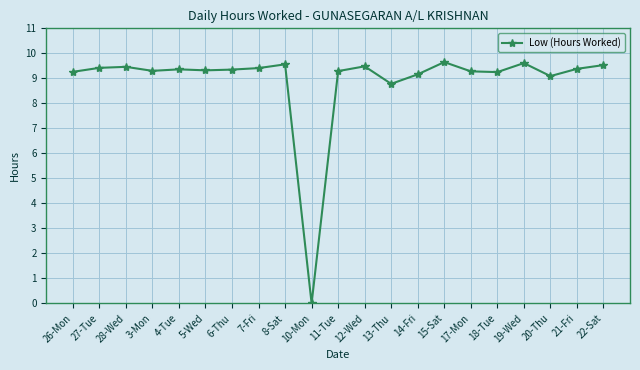

Which has a higher value, 15-Sat or 17-Mon?

15-Sat